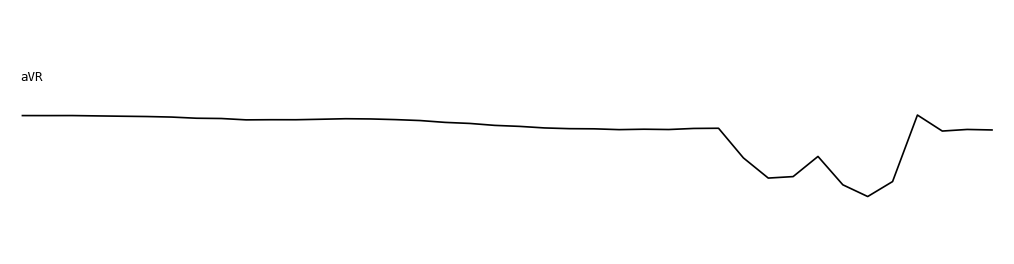

What is the value of the 2nd point from the left?

0.2